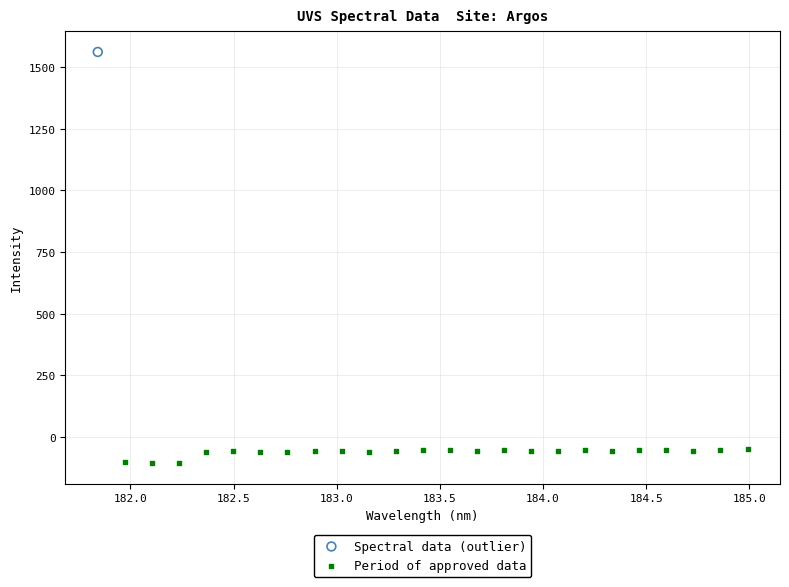

What are all the series names shown in the legend?

Spectral data (outlier), Period of approved data